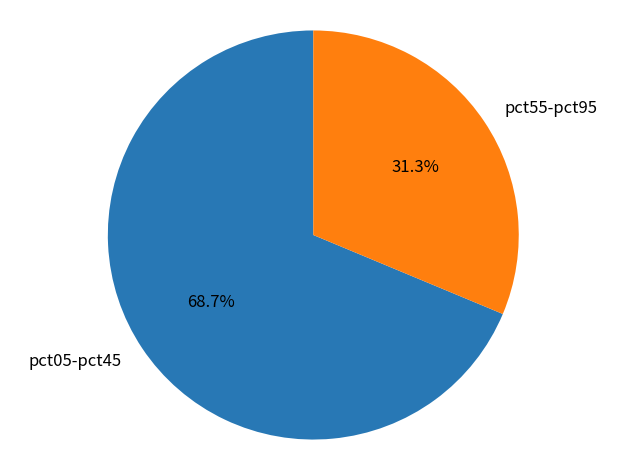

Which has a higher value, pct55-pct95 or pct05-pct45?

pct05-pct45